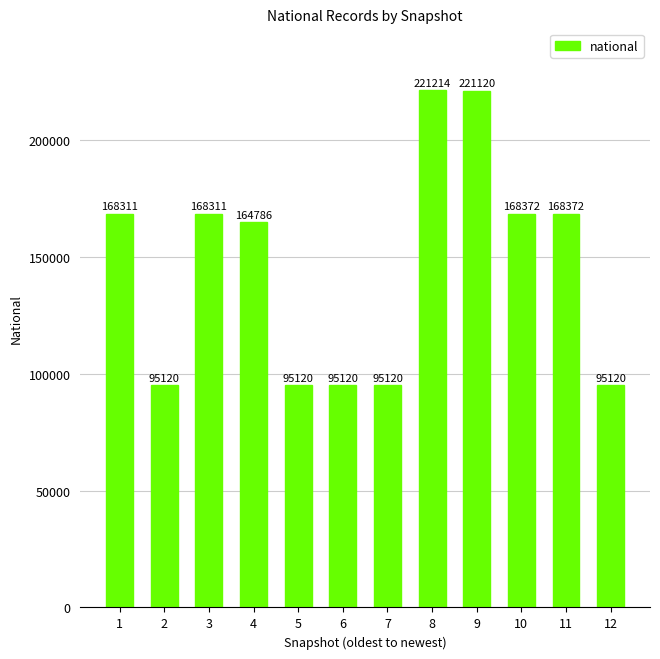

What is the maximum value shown in the chart?

221214